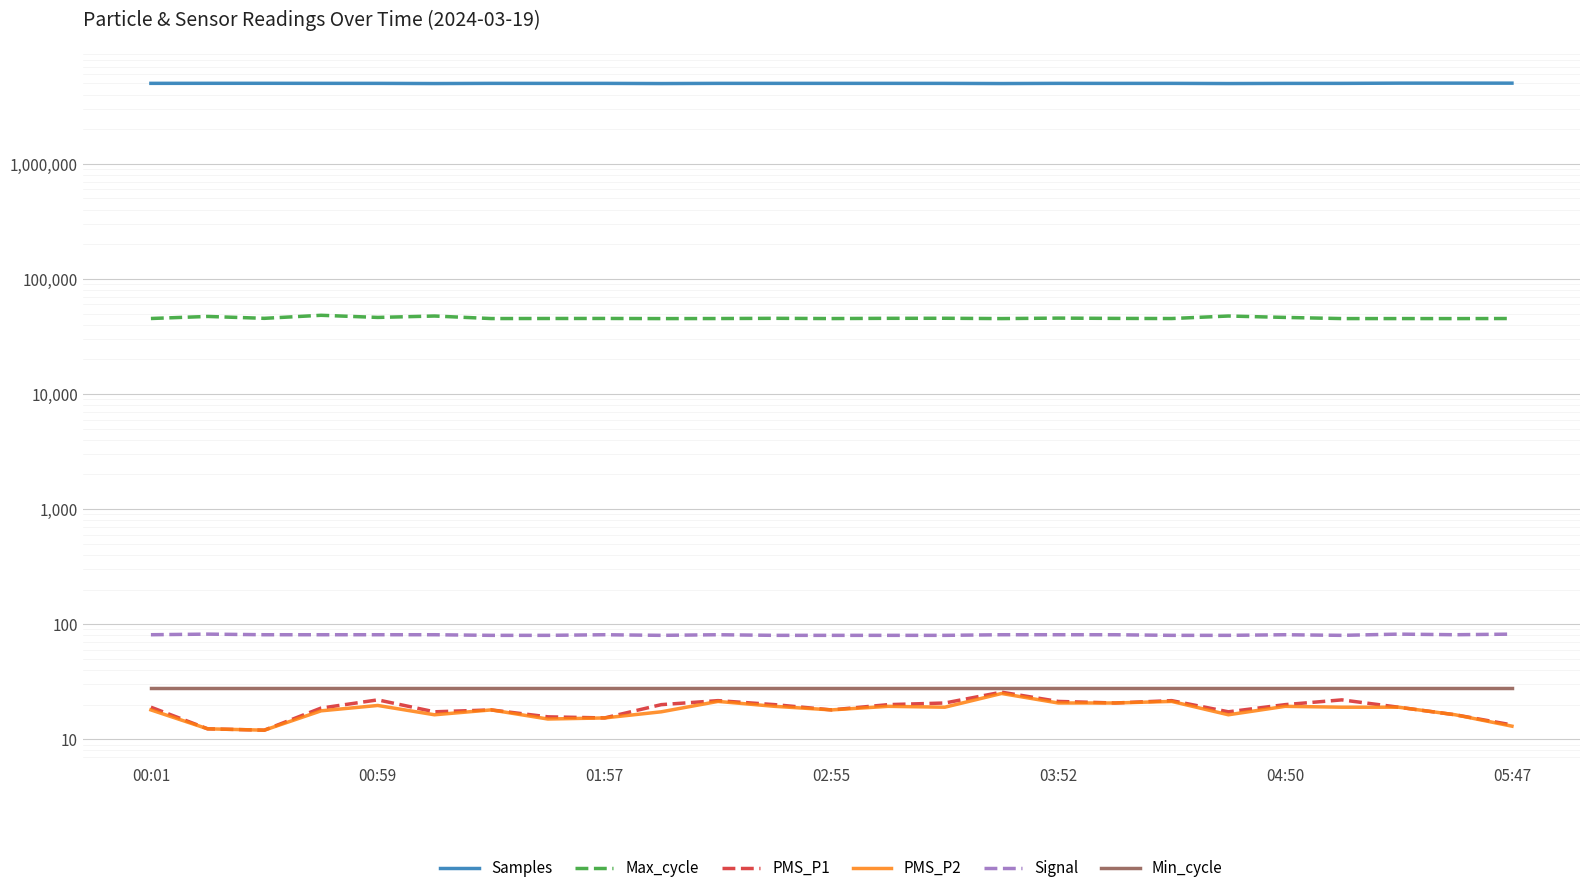

What is the total value across all series at 04:50?

5045836.3